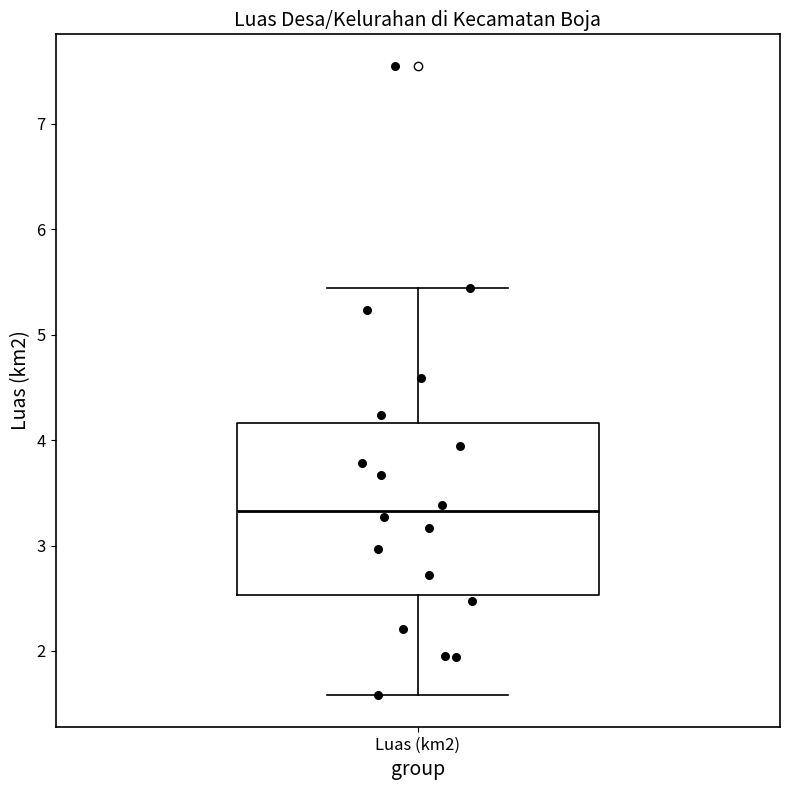

Where is the upper edge of the box for Luas (km2) on the y-axis? The values are not printed on the chart, so give them approximately, as read against the axis.

4.2